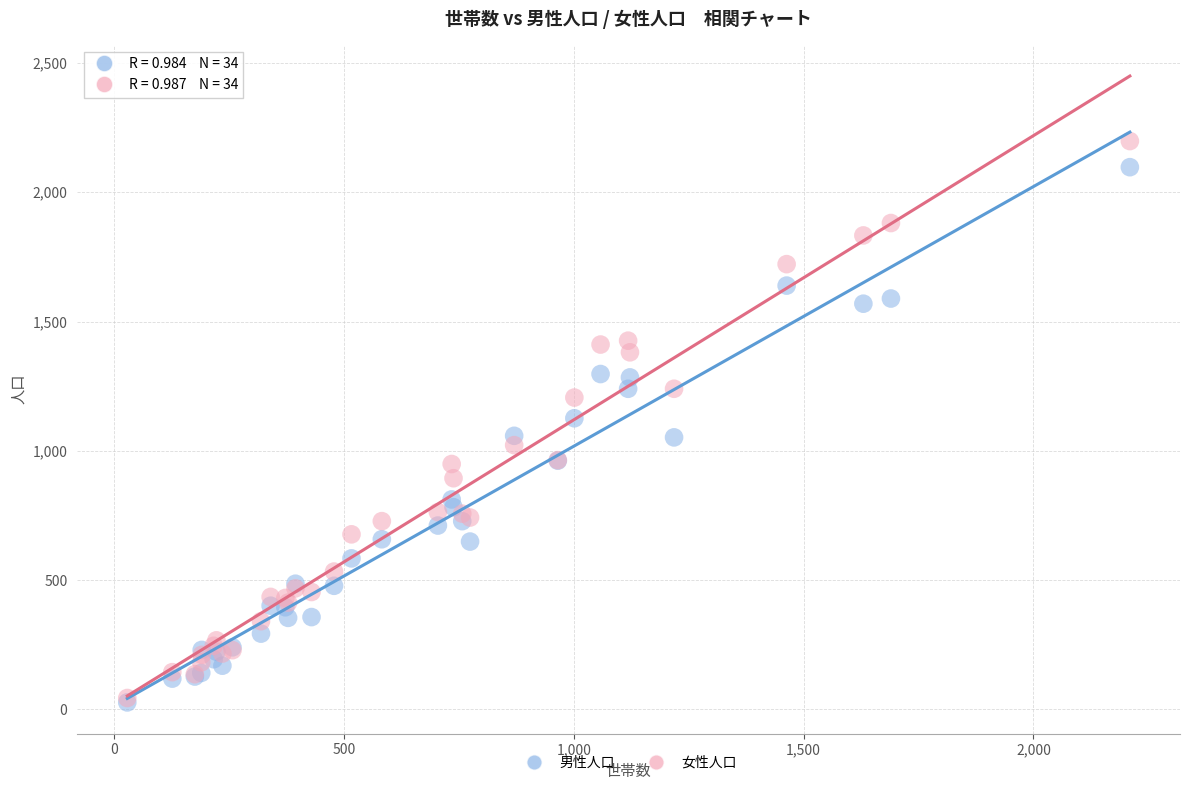

Which series has the widest spread of Y values?

女性人口